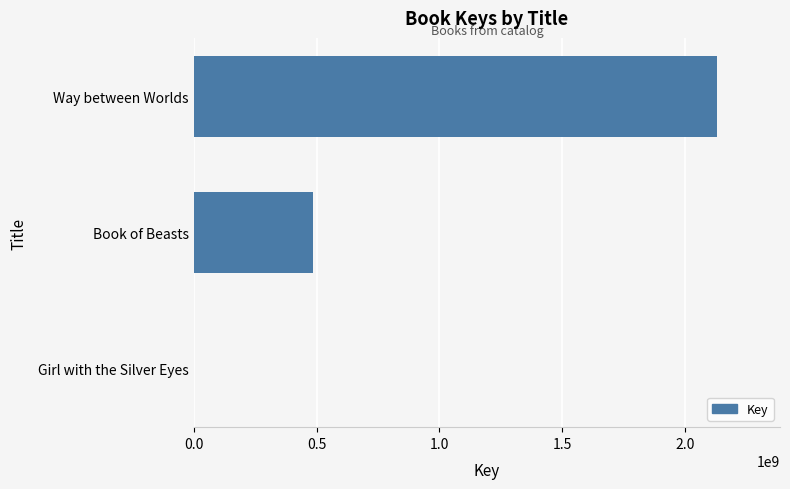

Is it true that the value at Book of Beasts is 272198530?

False